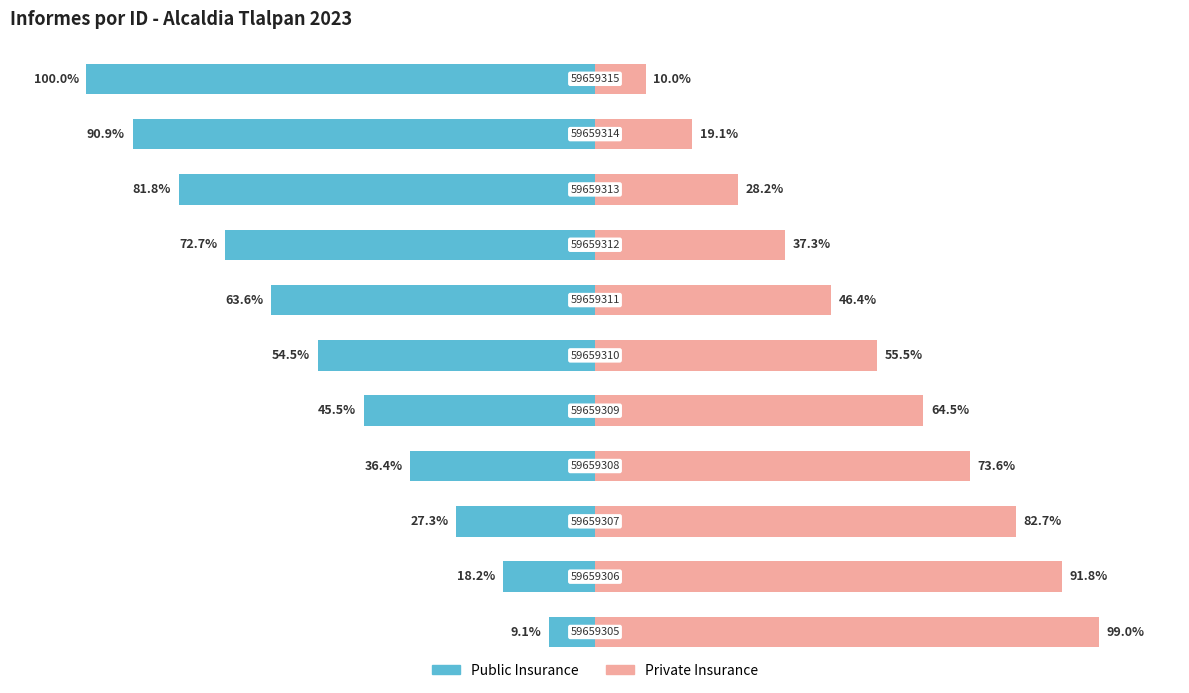

At how many categories does at least one series exceed -93?

11